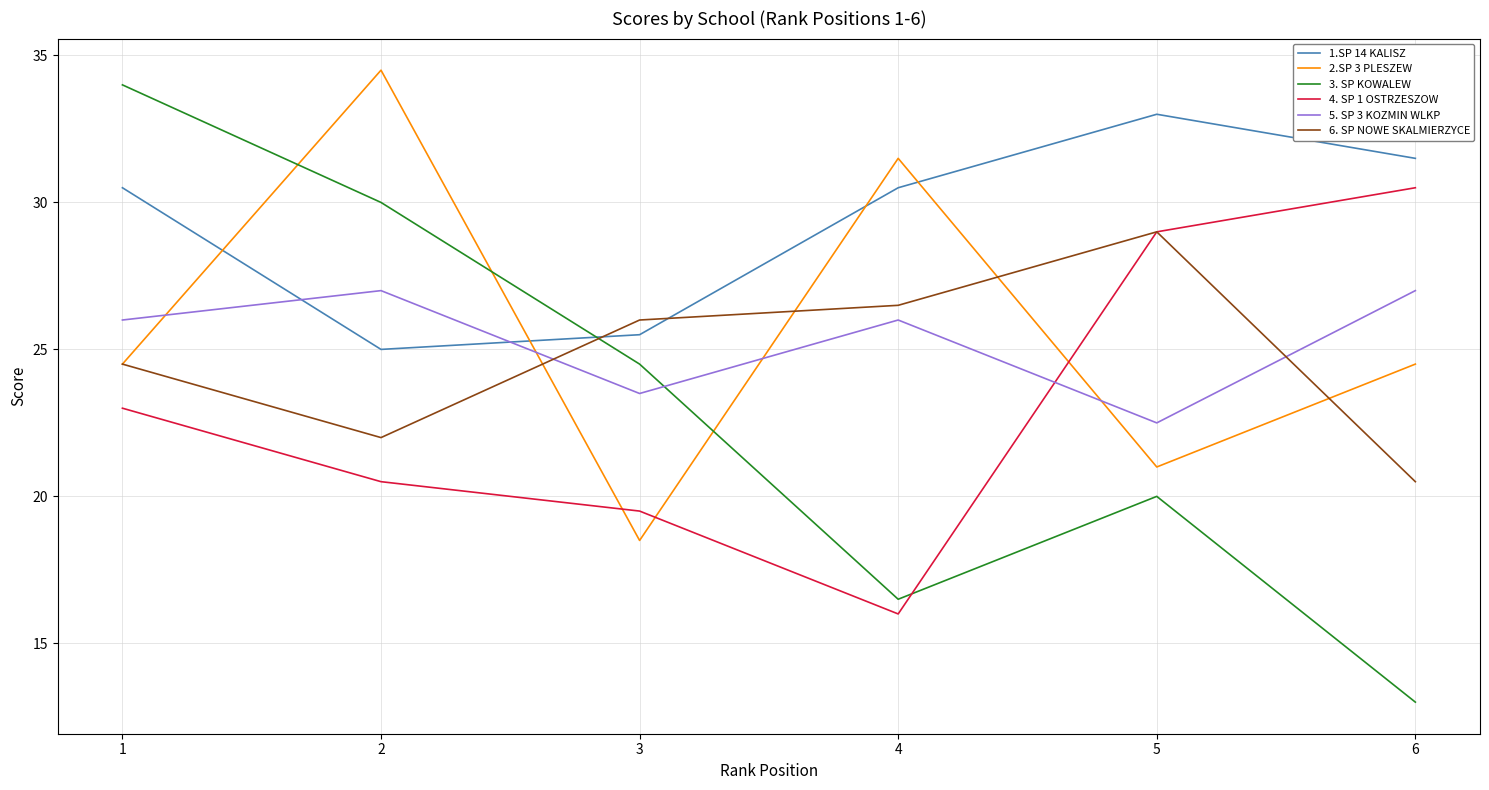

The 3. SP KOWALEW series shows 2.6 at 6. True or false?

False